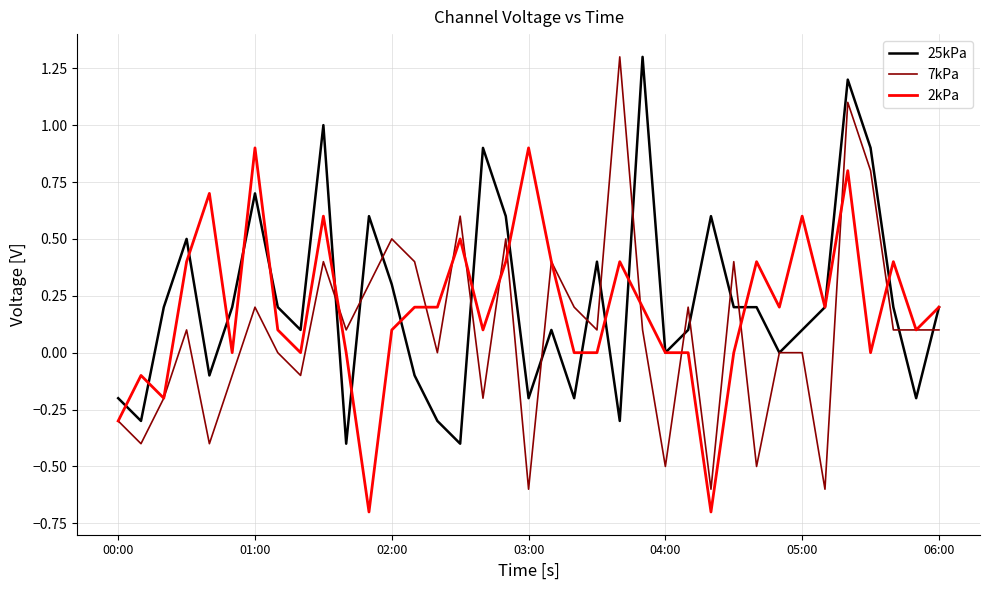

What is the greatest value displayed?

1.3